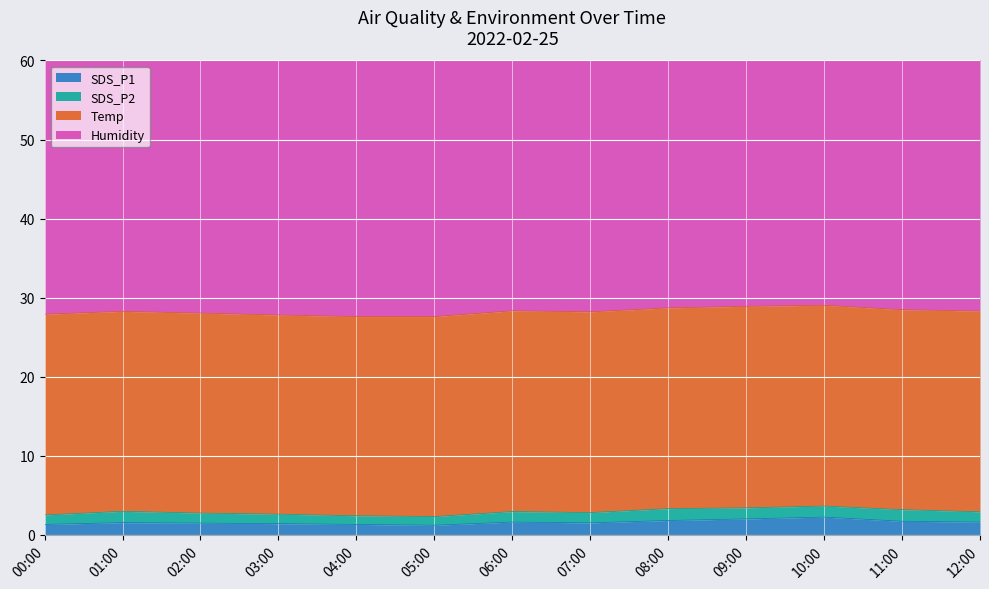

At which label is Temp closest to 25?

03:00